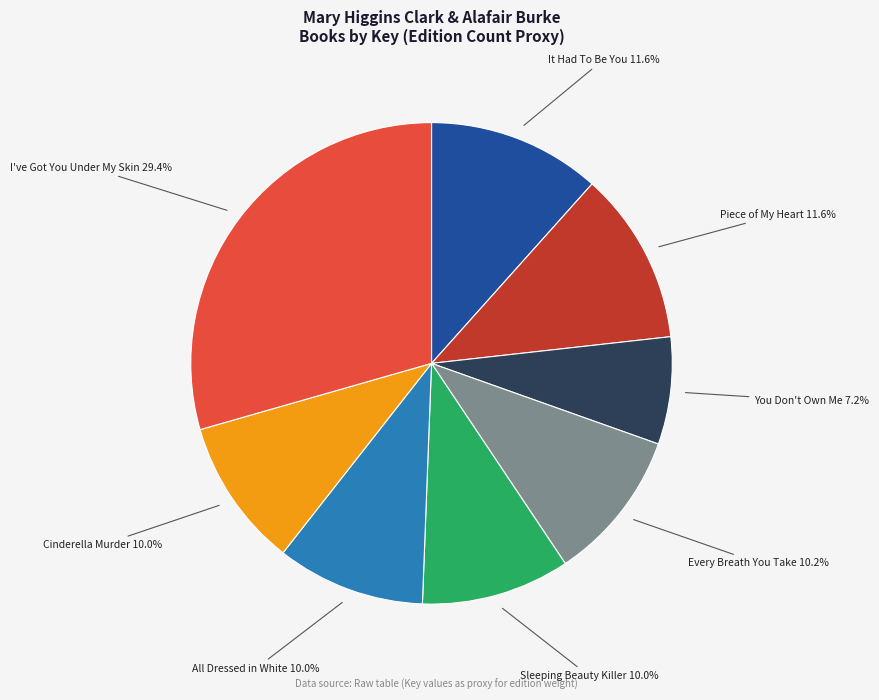

Count the number of slices in the pie.

8